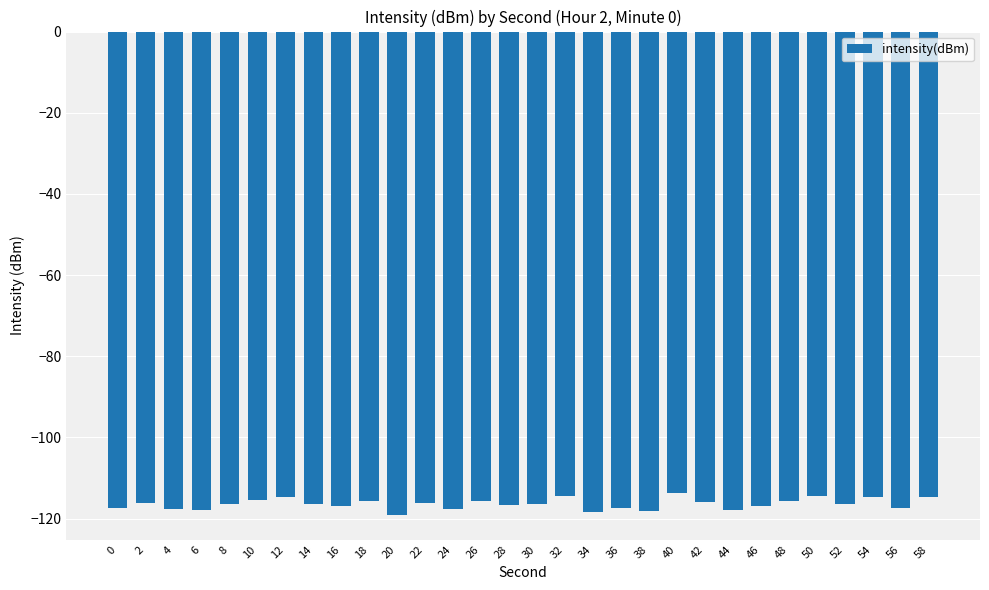

Which has a higher value, 20 or 40?

40